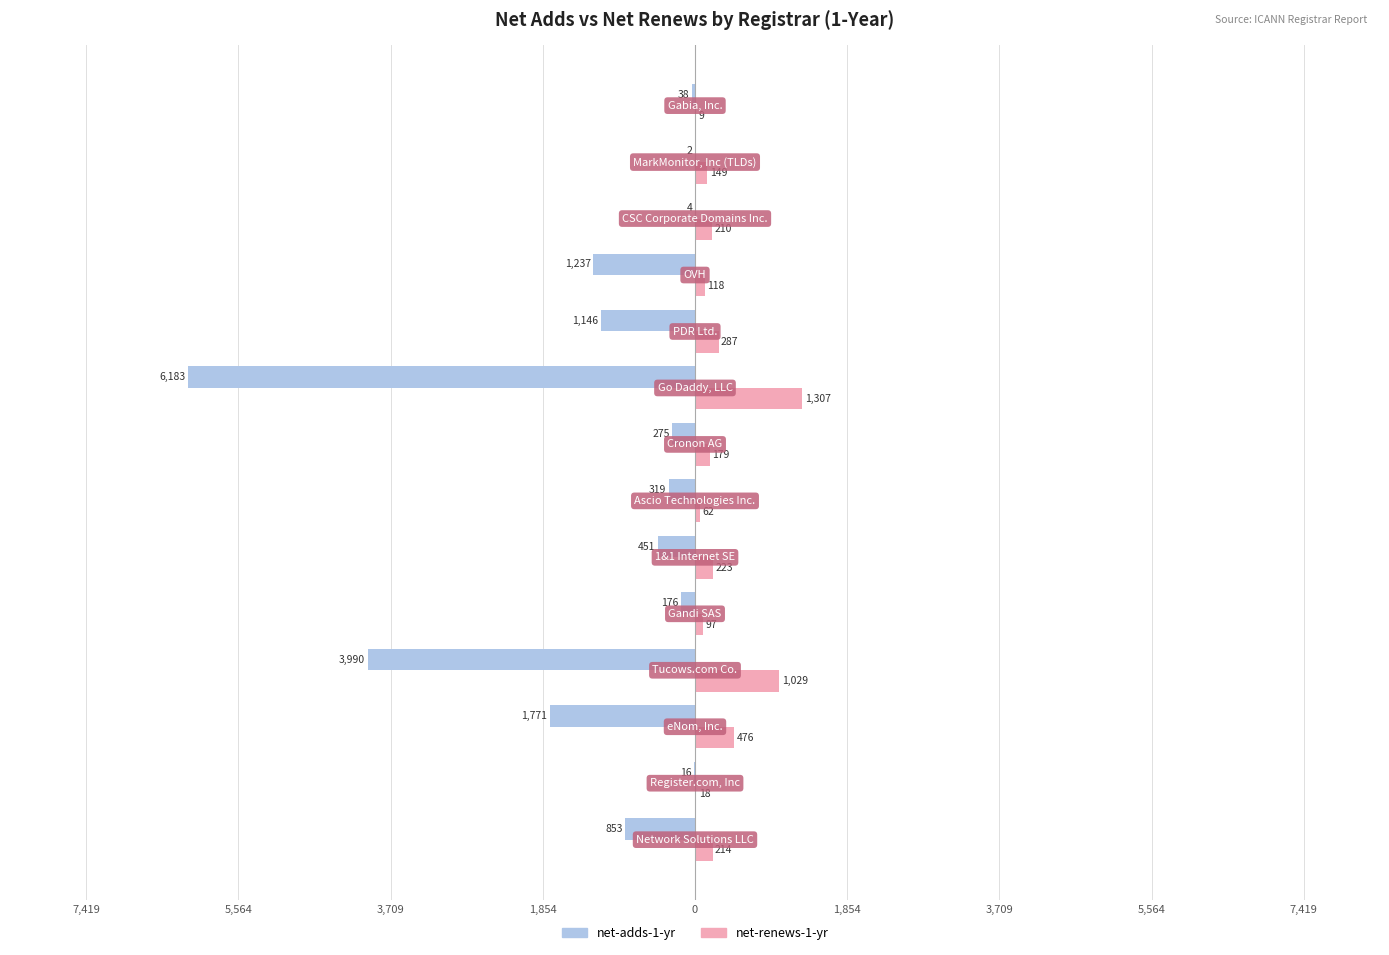

What are all the series names shown in the legend?

net-adds-1-yr, net-renews-1-yr